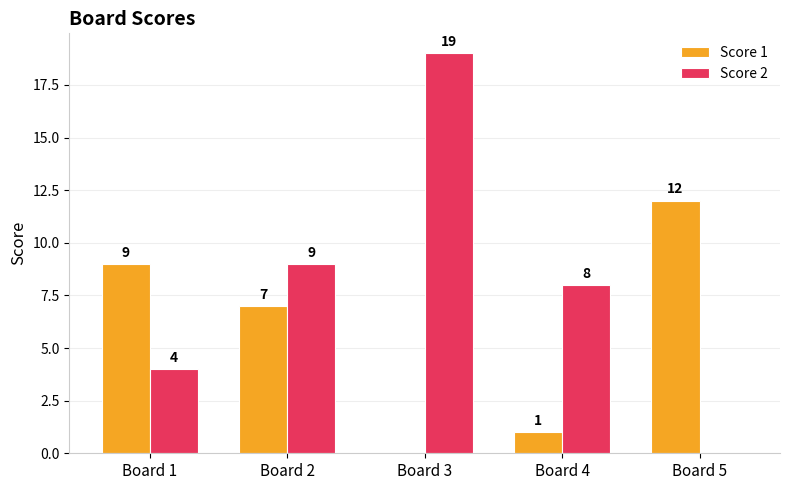

Which category has the highest value across all series?

Board 3